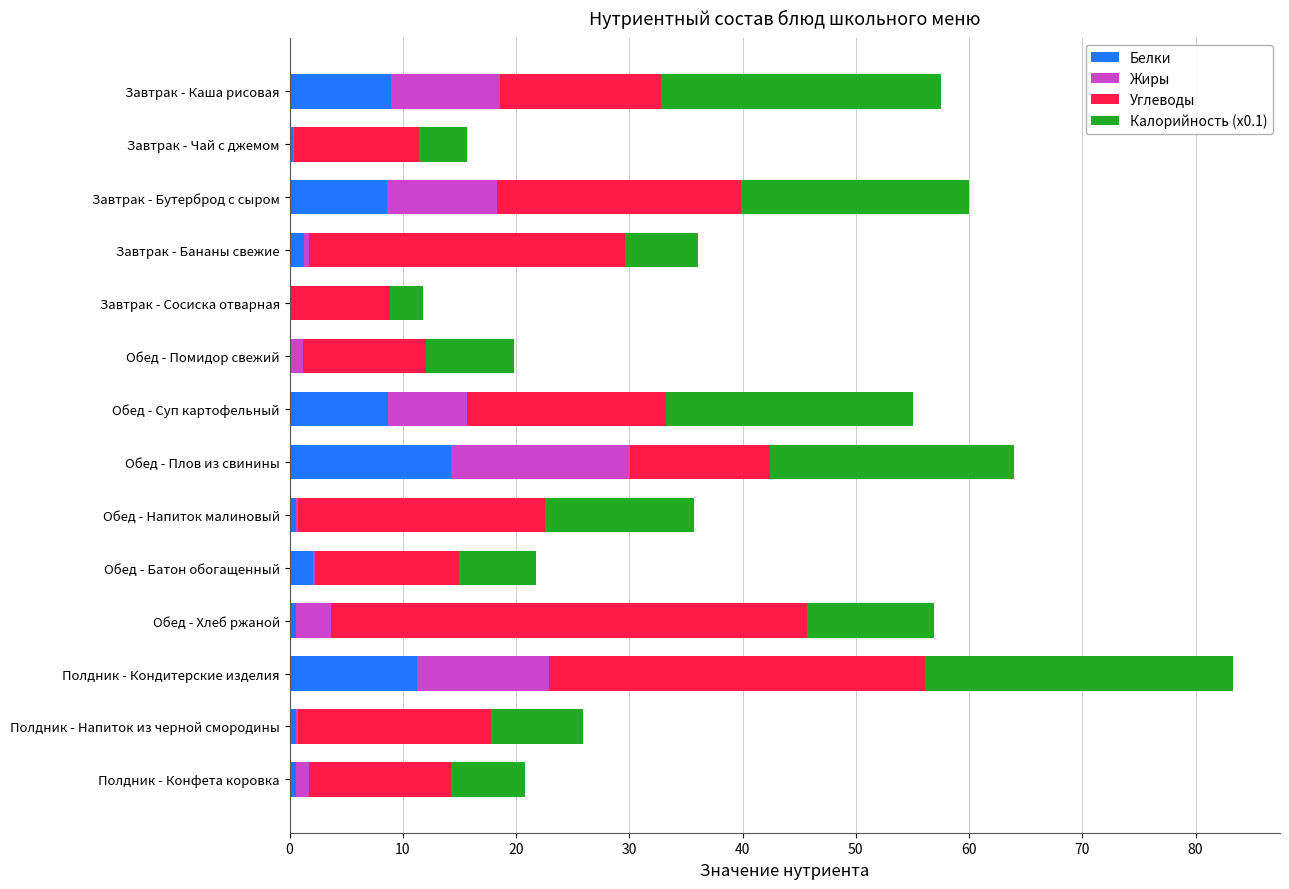

The Белки series shows 14.2 at Обед - Плов из свинины. True or false?

True